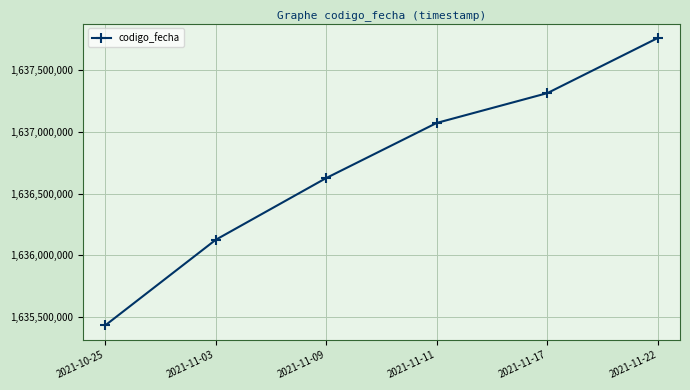

What is the difference between the second highest and minimum values?

1884401